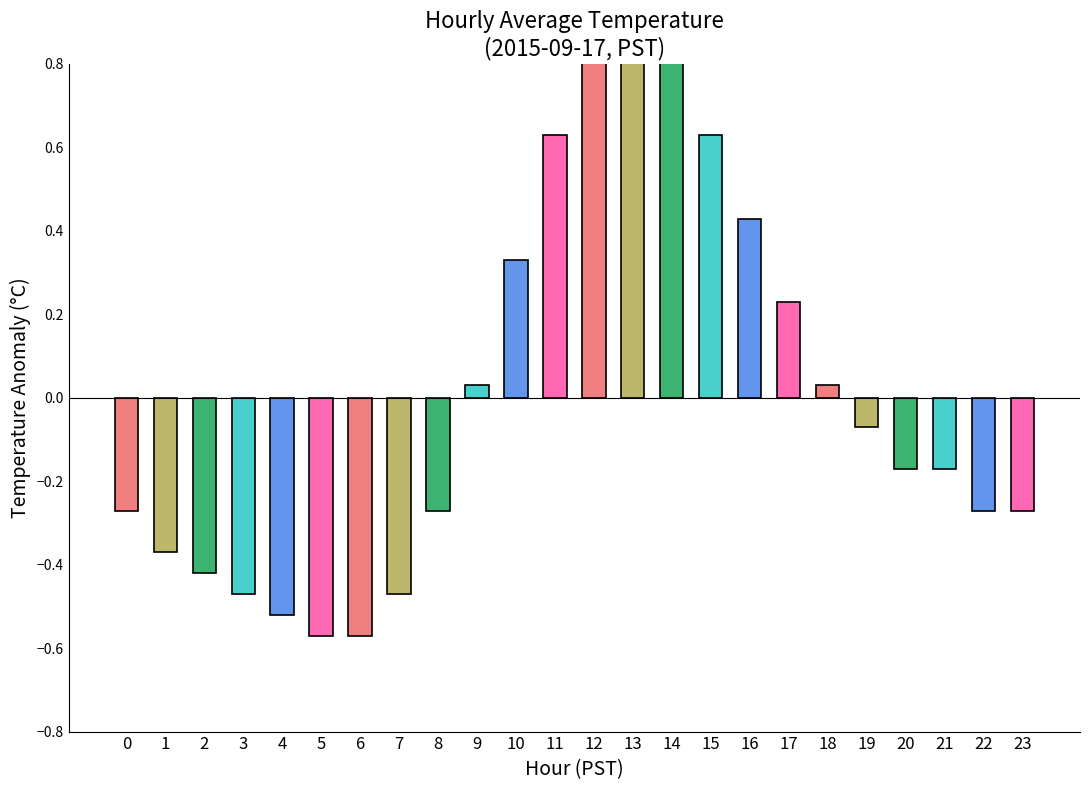

What is the value of the 9th bar from the left?

-0.3